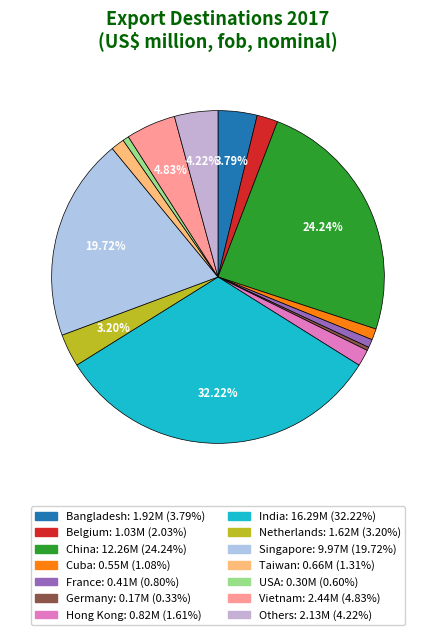

Rank the categories by value from lowest to highest.

Germany, USA, France, Cuba, Taiwan, Hong Kong, Belgium, Netherlands, Bangladesh, Others, Vietnam, Singapore, China, India